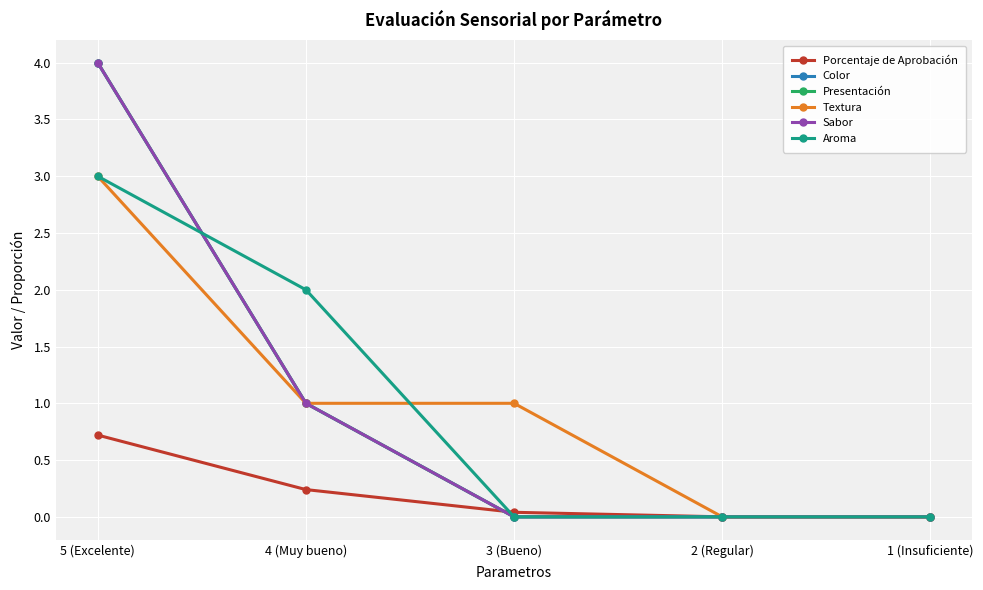

Does the chart have visible grid lines?

Yes